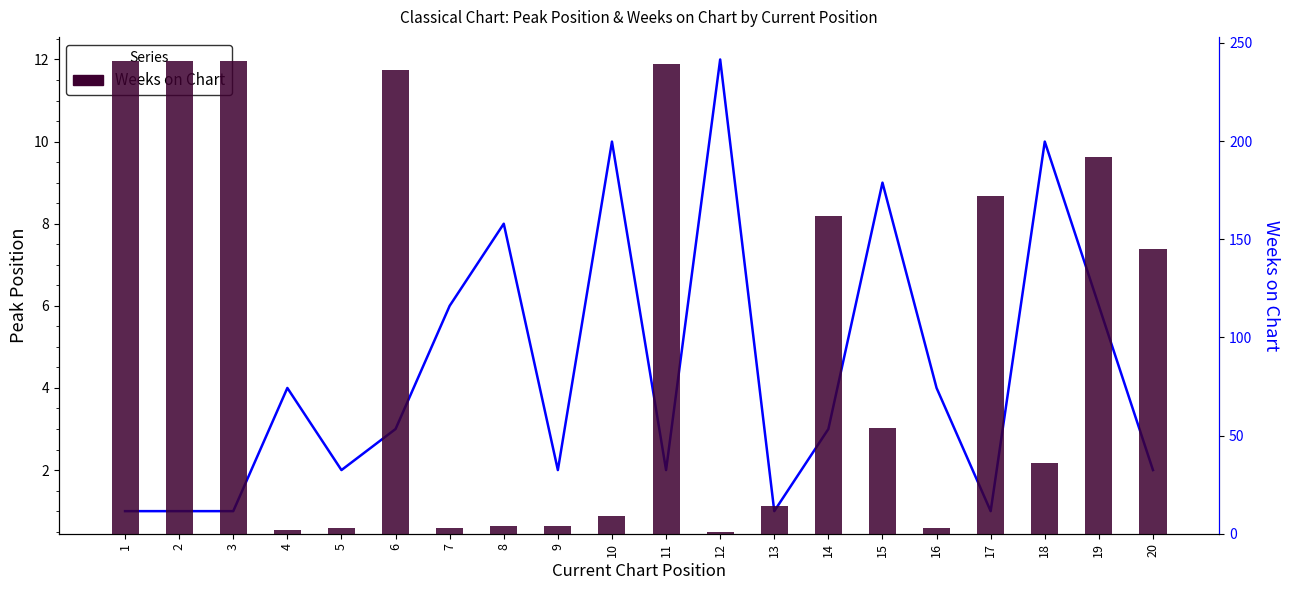

How many data points in Peak Position are above 3?

9